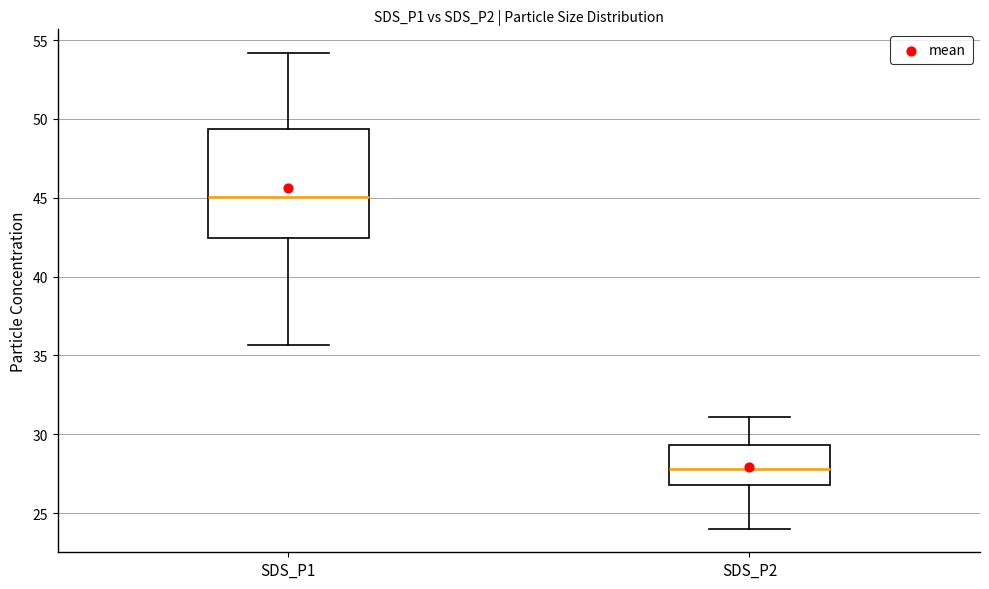

Where is the upper edge of the box for SDS_P2 on the y-axis? The values are not printed on the chart, so give them approximately, as read against the axis.

29.5